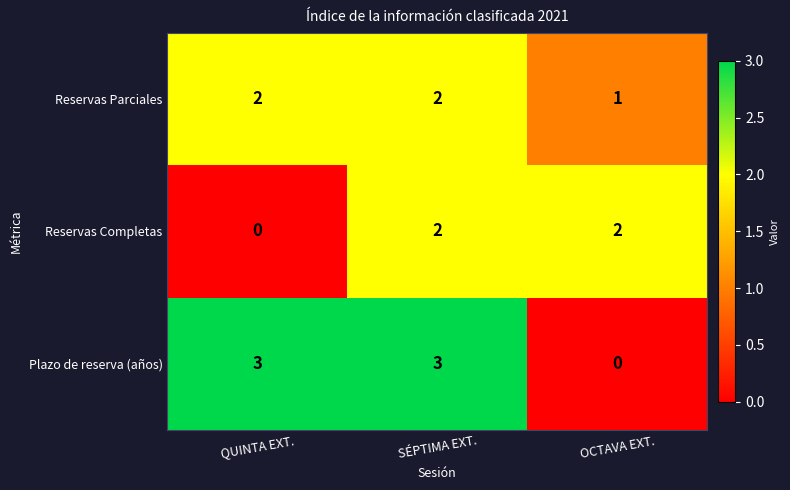

Reading left to right, what are all the values shown in this chart?

Reservas Parciales: 2	2	1
Reservas Completas: 0	2	2
Plazo de reserva (años): 3	3	0